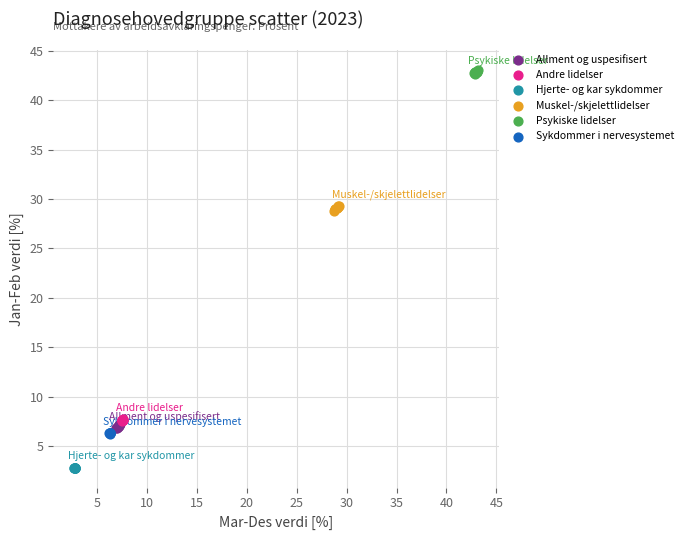

Which series contains the lowest Y value?

Hjerte- og kar sykdommer